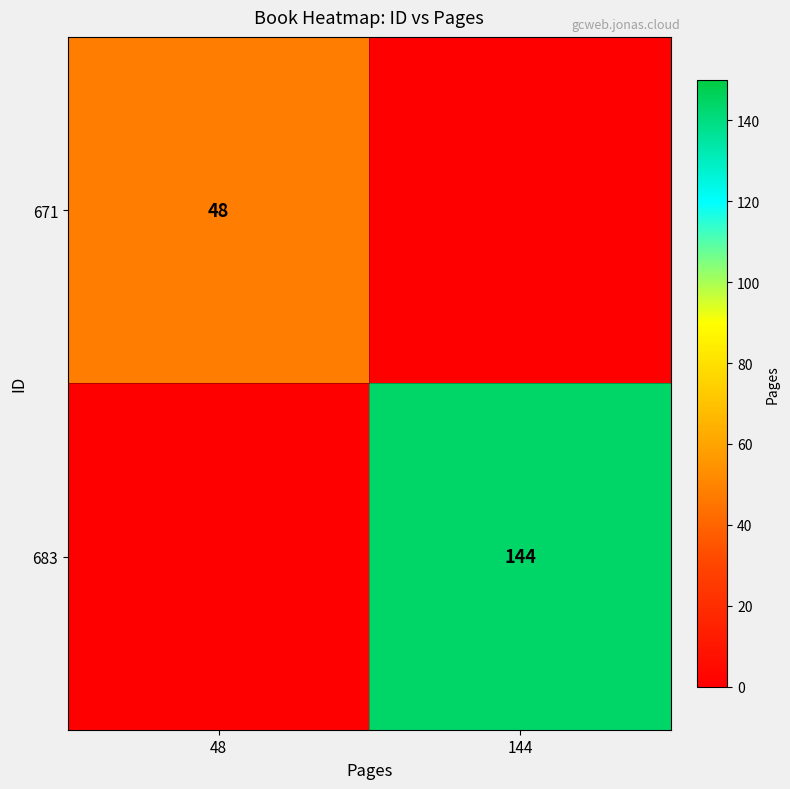

True or false: 683 has a value of 144 at 144.

True